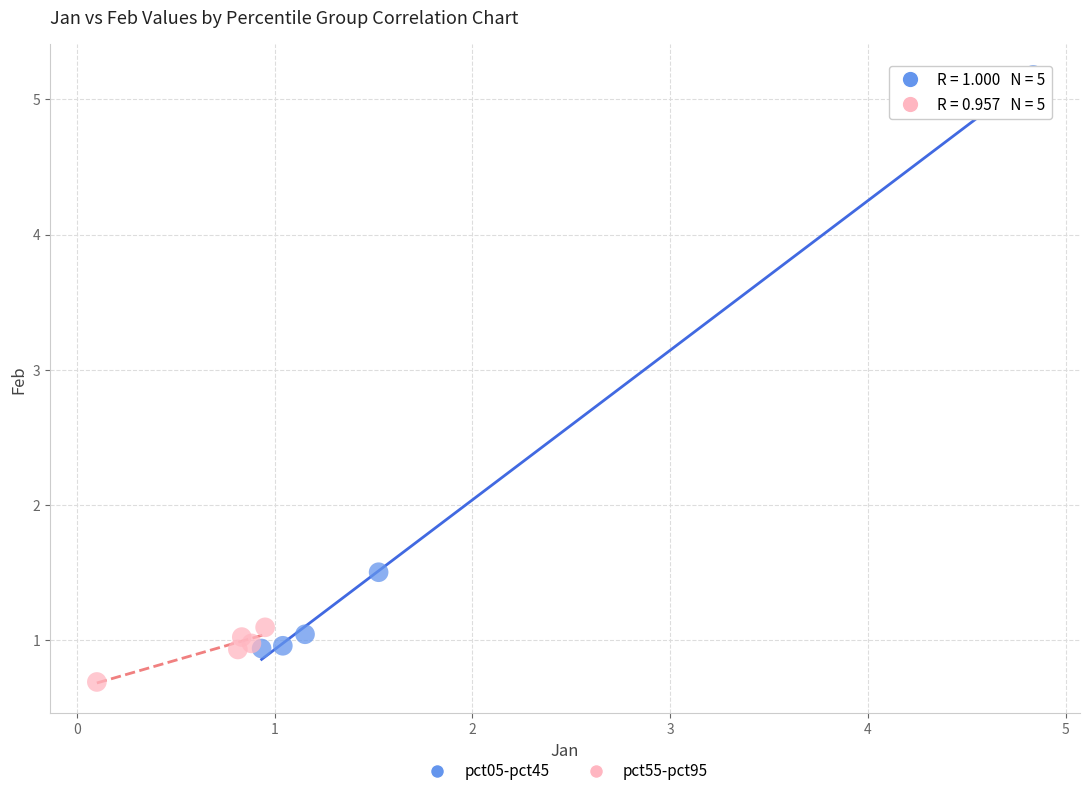

What are all the series names shown in the legend?

pct05-pct45, pct55-pct95